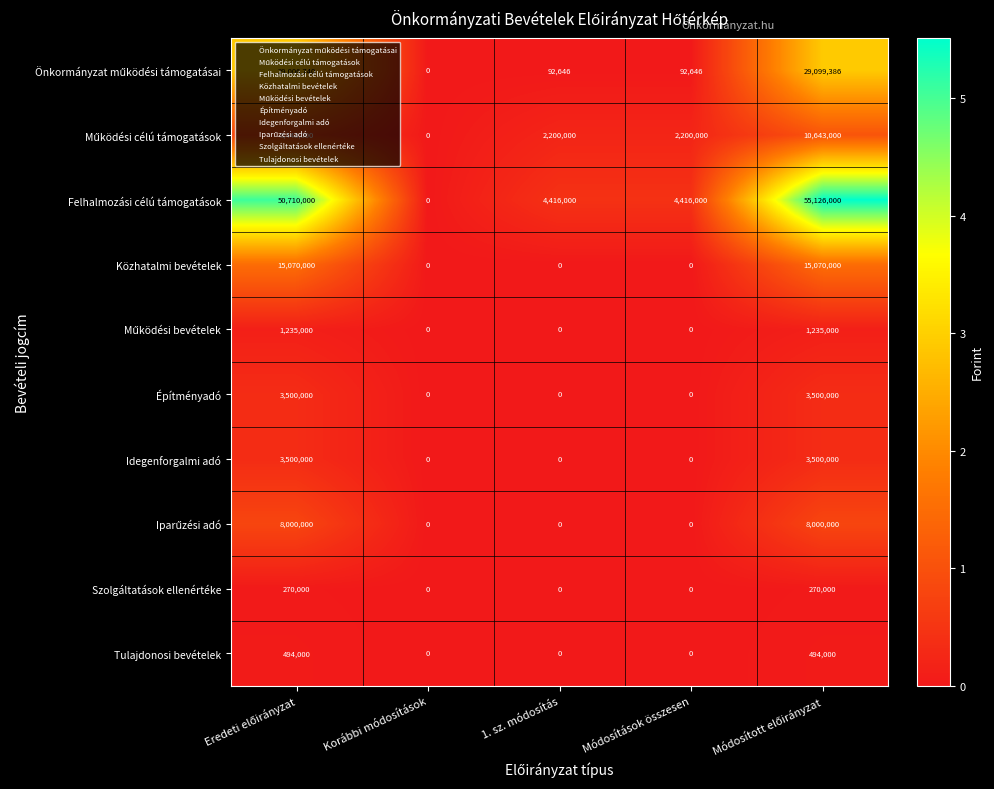

How many distinct data groups are displayed?

10